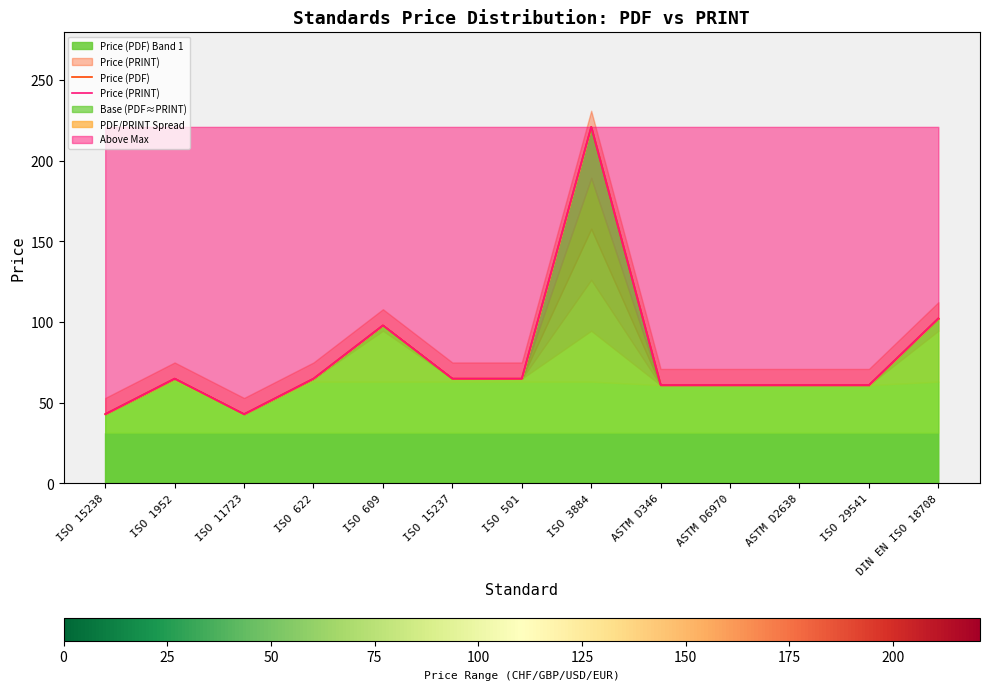

What is the label of the 9th point from the left?

ASTM D346